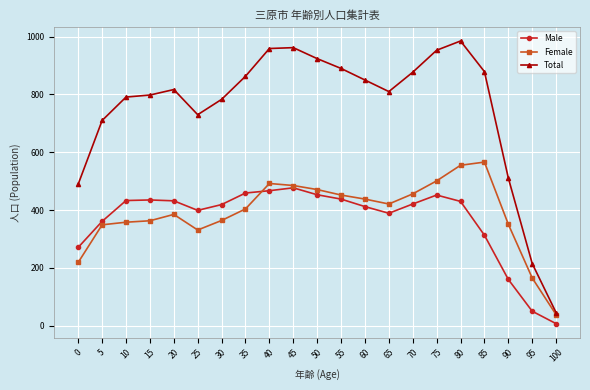

What is the difference between the second highest and minimum values in the Female series?

517